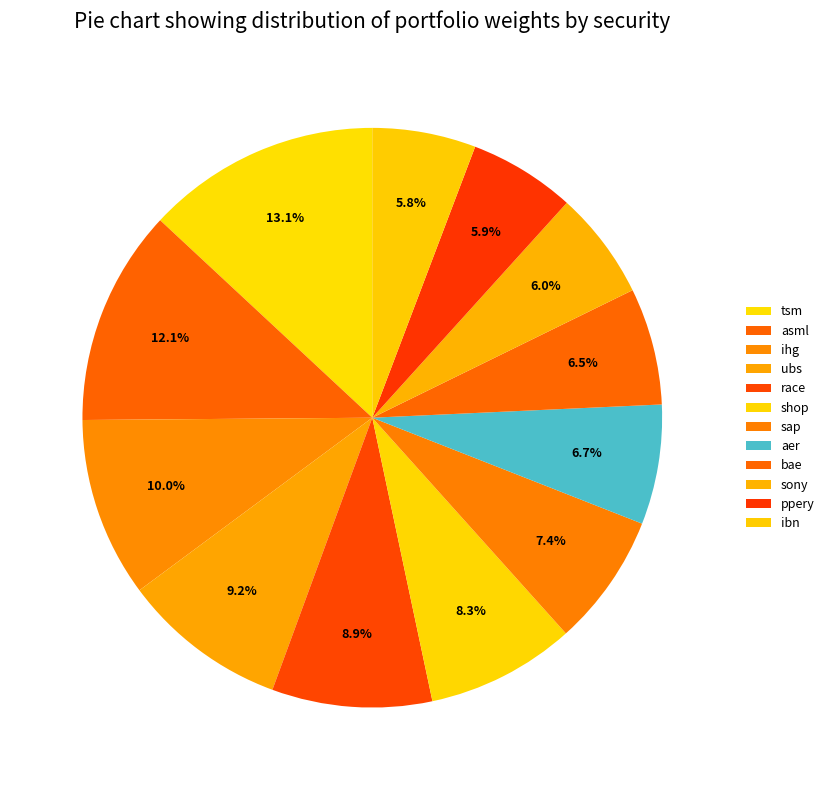

Count the number of slices in the pie.

12